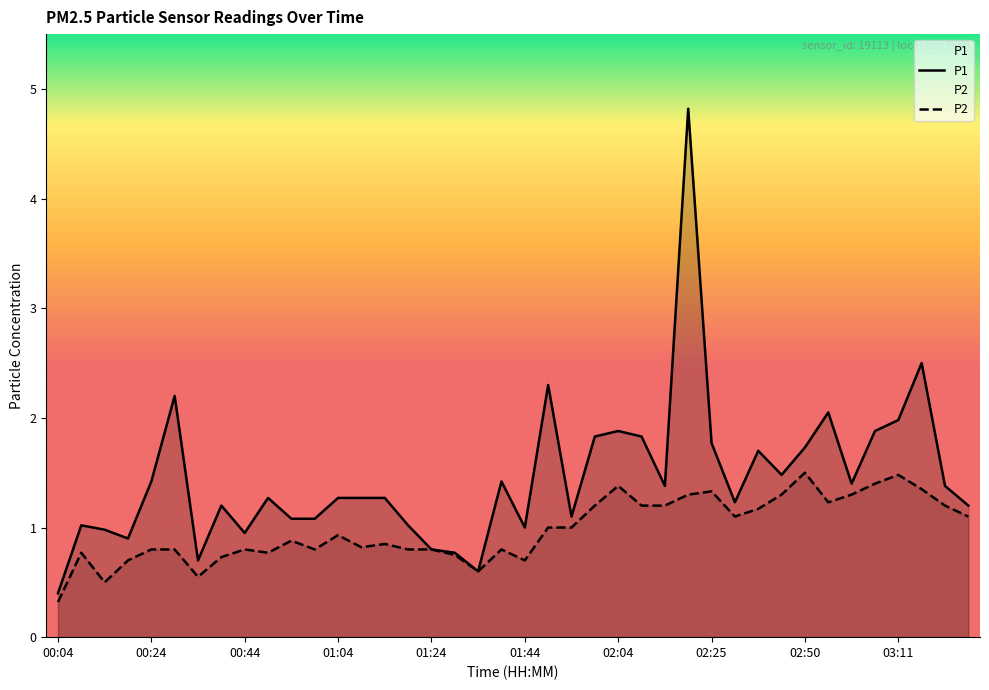

How many values in the P1 series exceed 1?

31